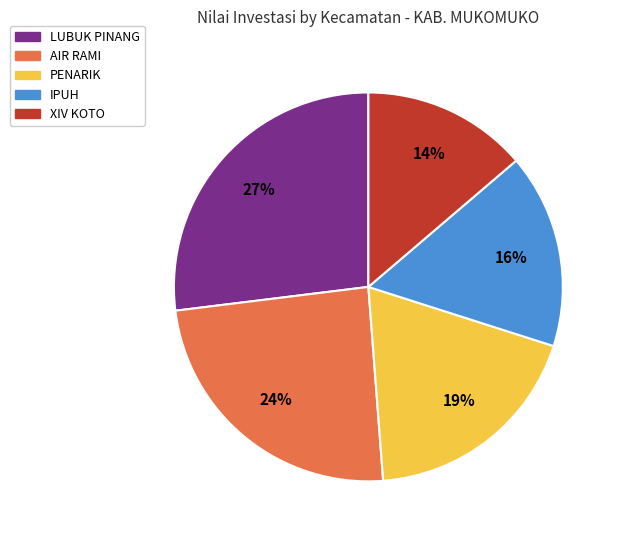

To the nearest percent, what is the difference between the largest and smallest slice percentages?

13%